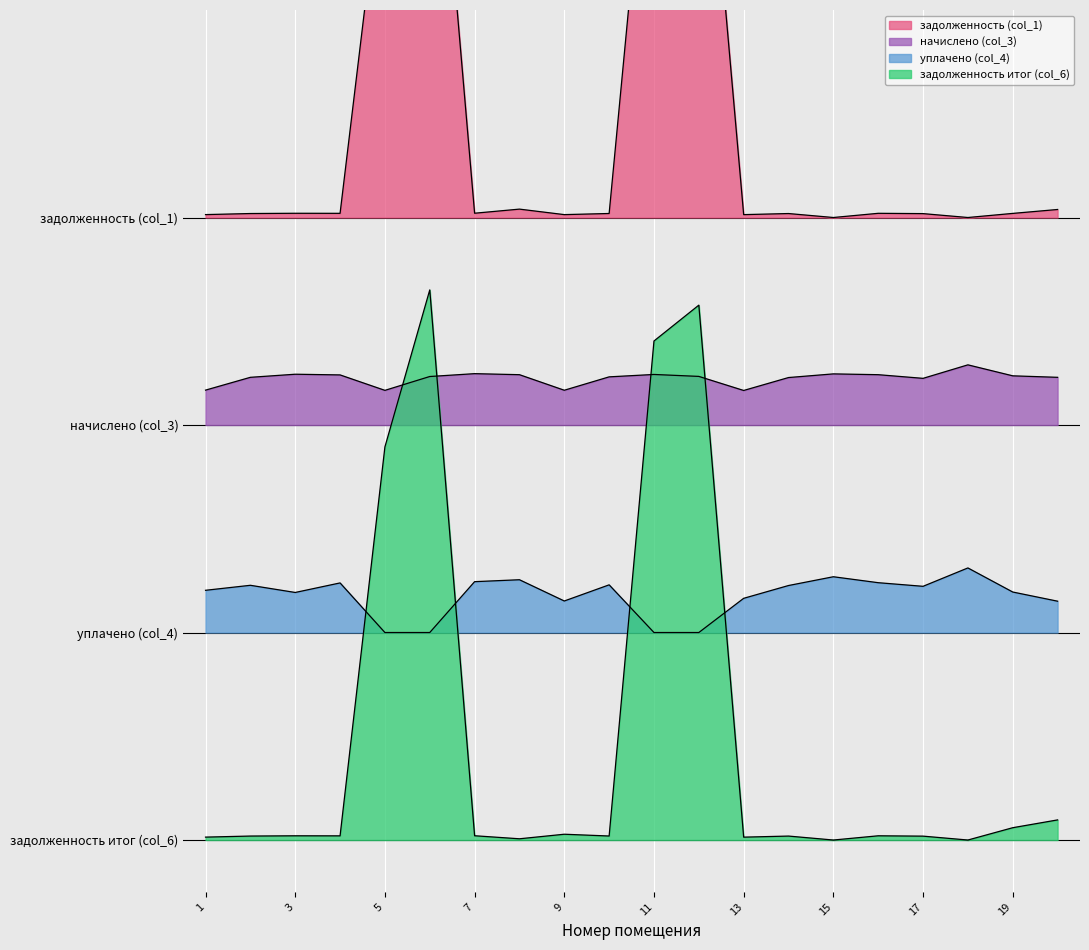

What are all the series names shown in the legend?

задолженность (col_1), начислено (col_3), уплачено (col_4), задолженность итог (col_6)